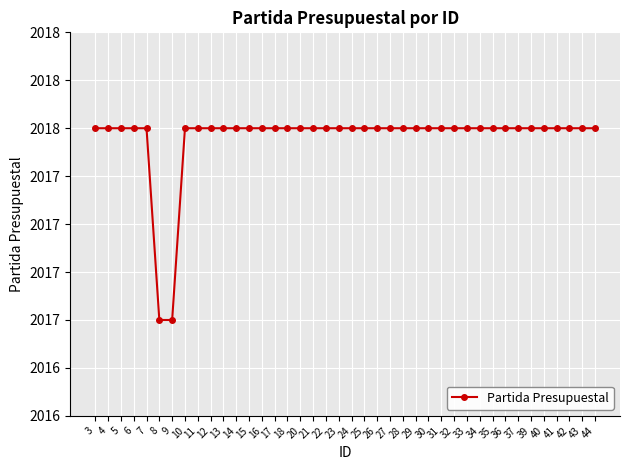

What is the smallest value displayed?

2017